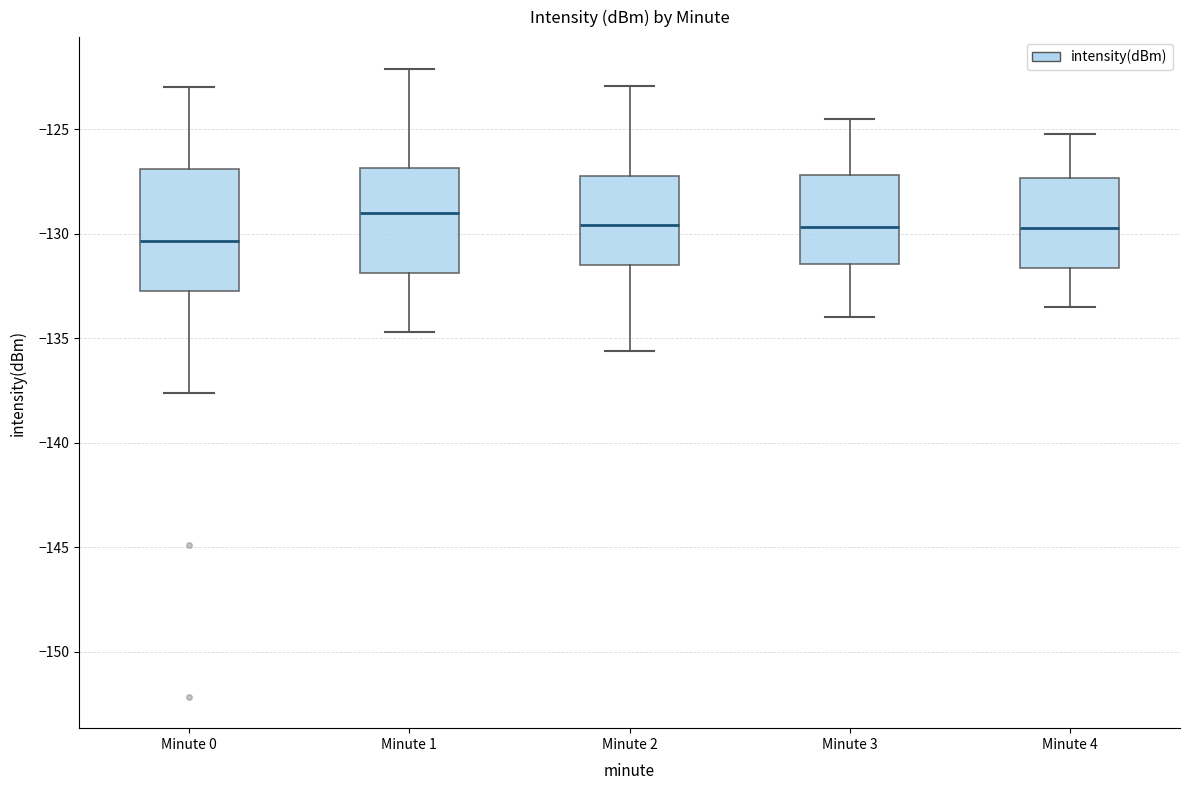

Which box has the highest median line?

Minute 1